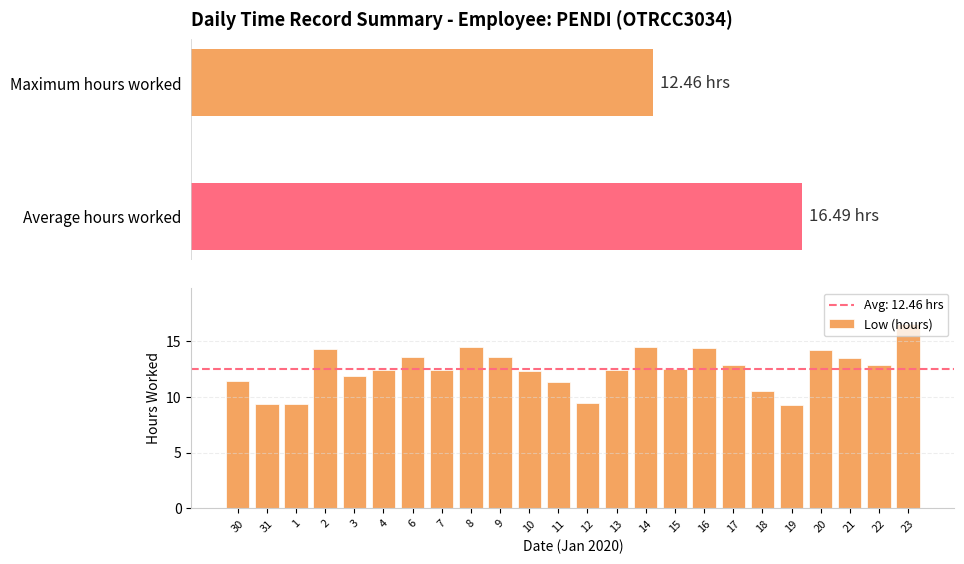

Rank the categories by value from lowest to highest.

19, 1, 31, 12, 18, 11, 30, 3, 10, 4, 7, 13, 15, 17, 22, 21, 6, 9, 20, 2, 16, 14, 8, 23